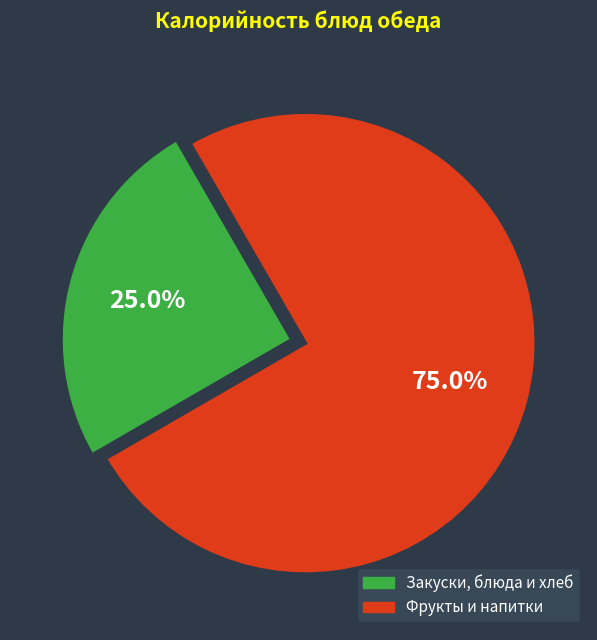

Does any single category account for the majority?

Yes